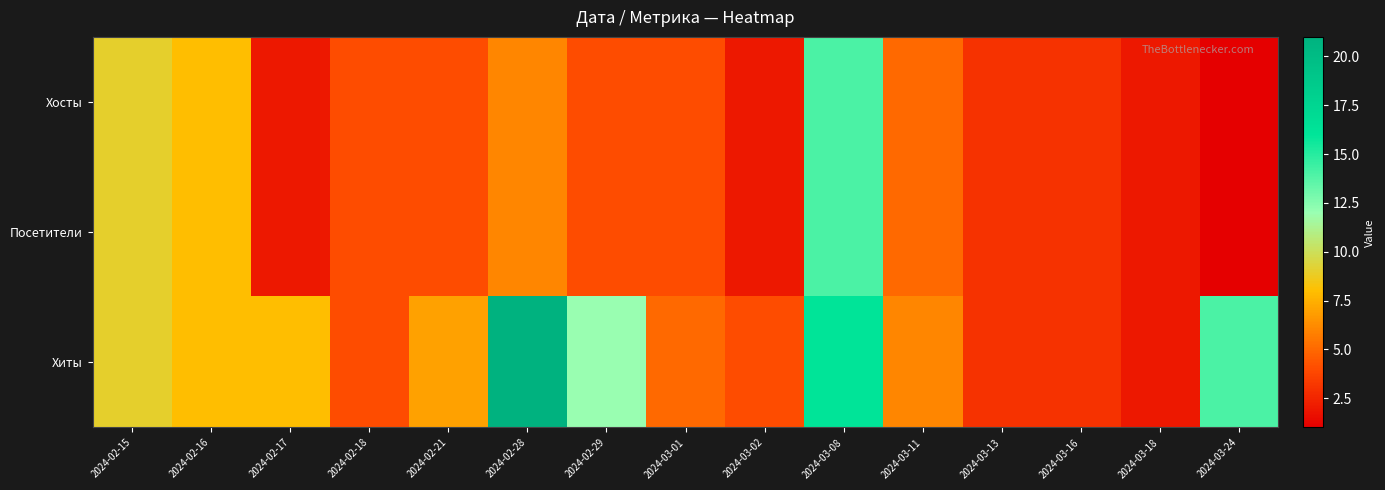

Which series has the widest spread of values?

Хиты